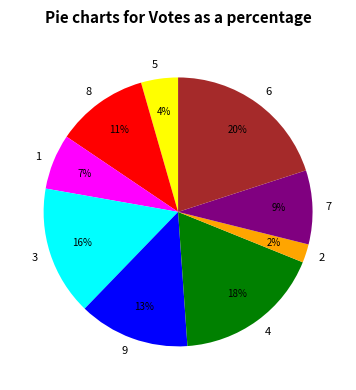

Does any single category account for the majority?

No